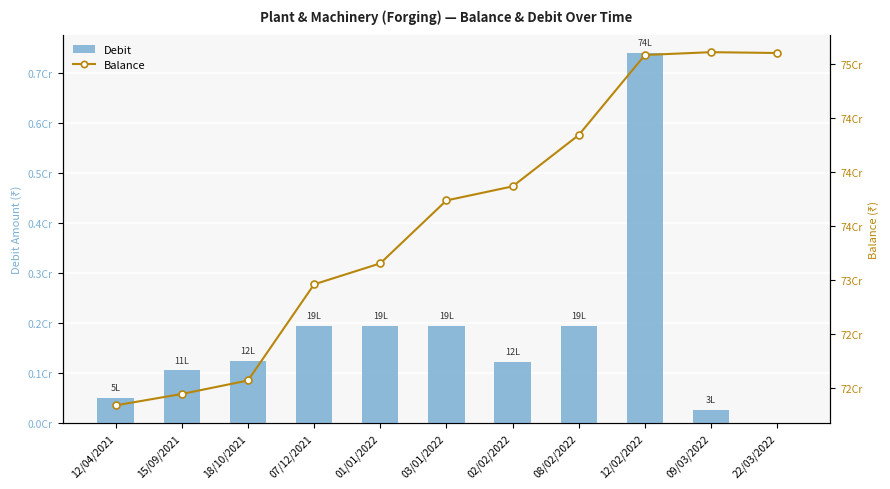

Are the bars grouped side by side (vs. stacked)?

Yes